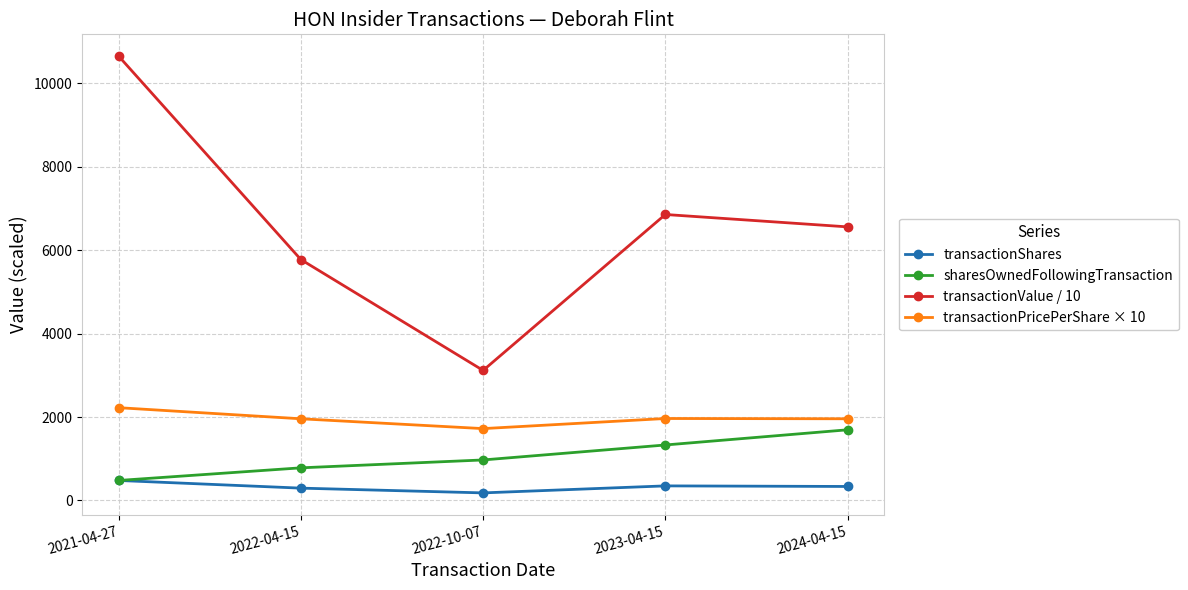

What position from the right is 2022-10-07?

3